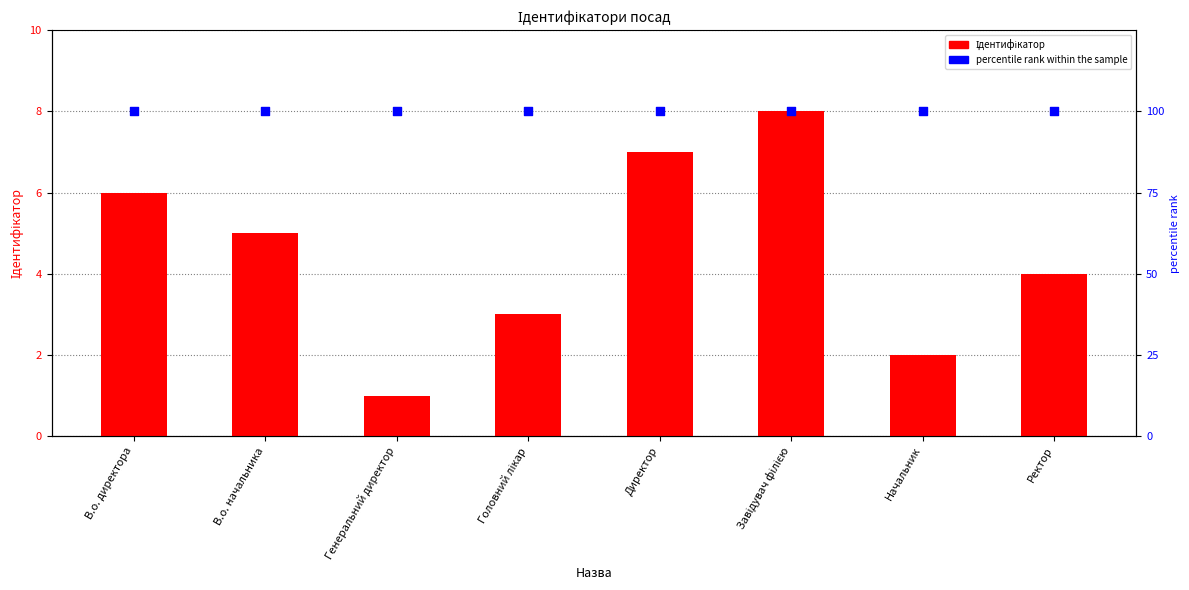

What is the total value across all series at Завідувач філією?

108